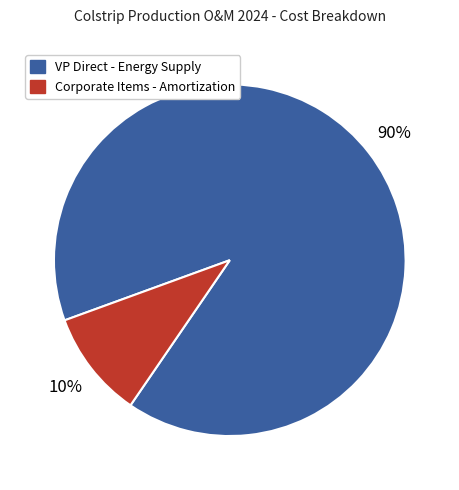

Does any single category account for the majority?

Yes